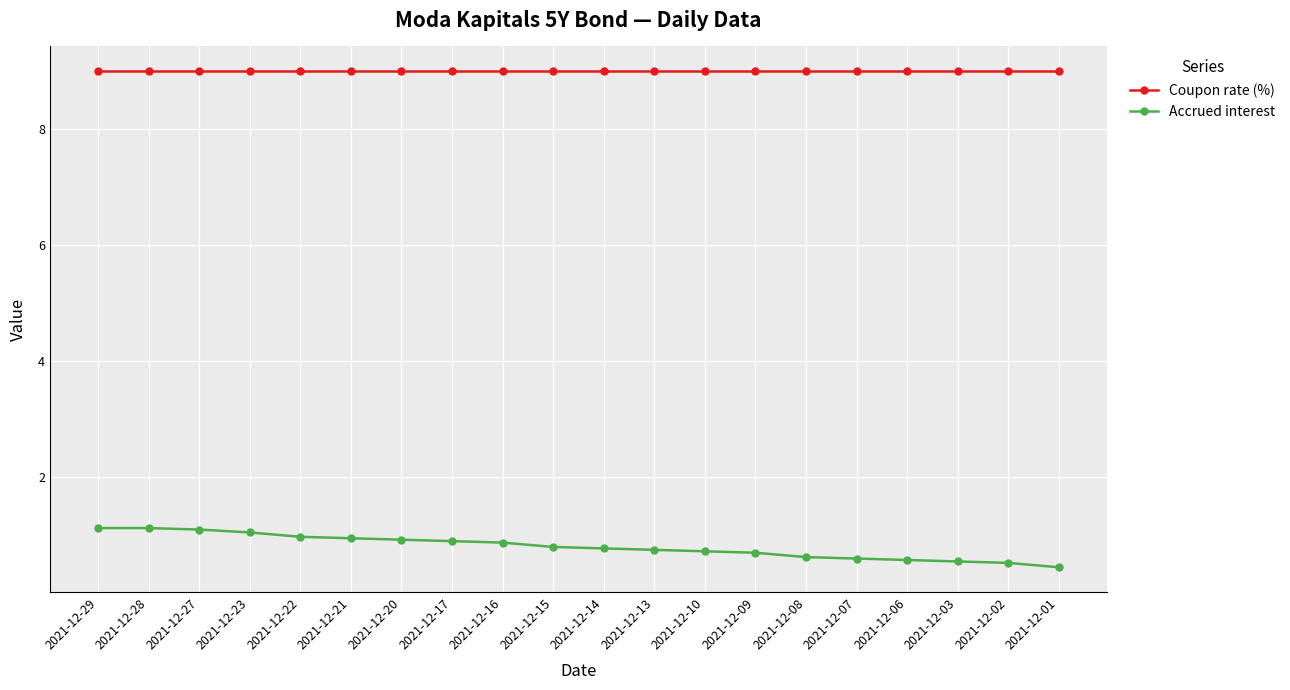

Which series has the largest total across all categories?

Coupon rate (%)